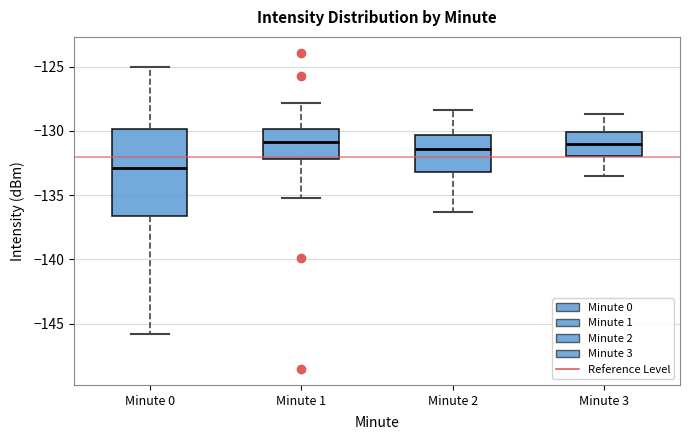

Which box's median line is the lowest?

Minute 0